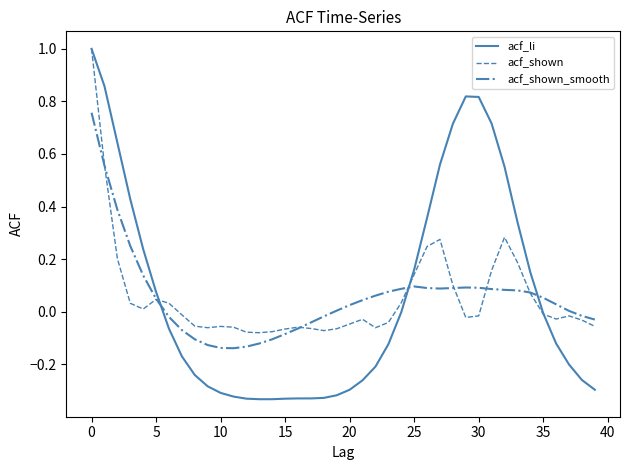

Which series has the largest range (max minus min)?

acf_li